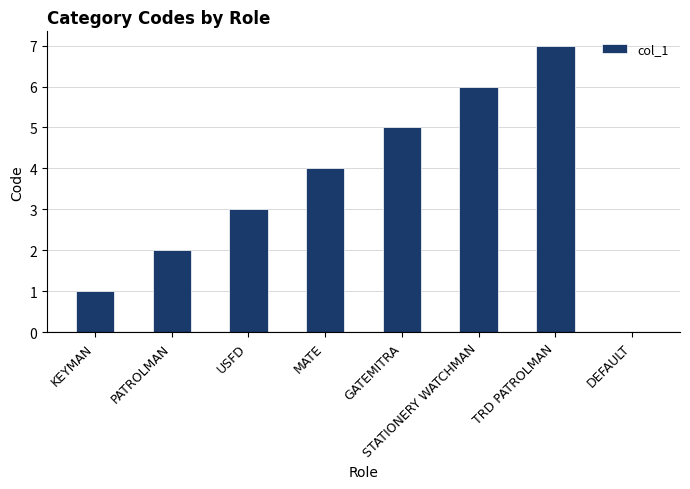

What is the approximate value at MATE?

4